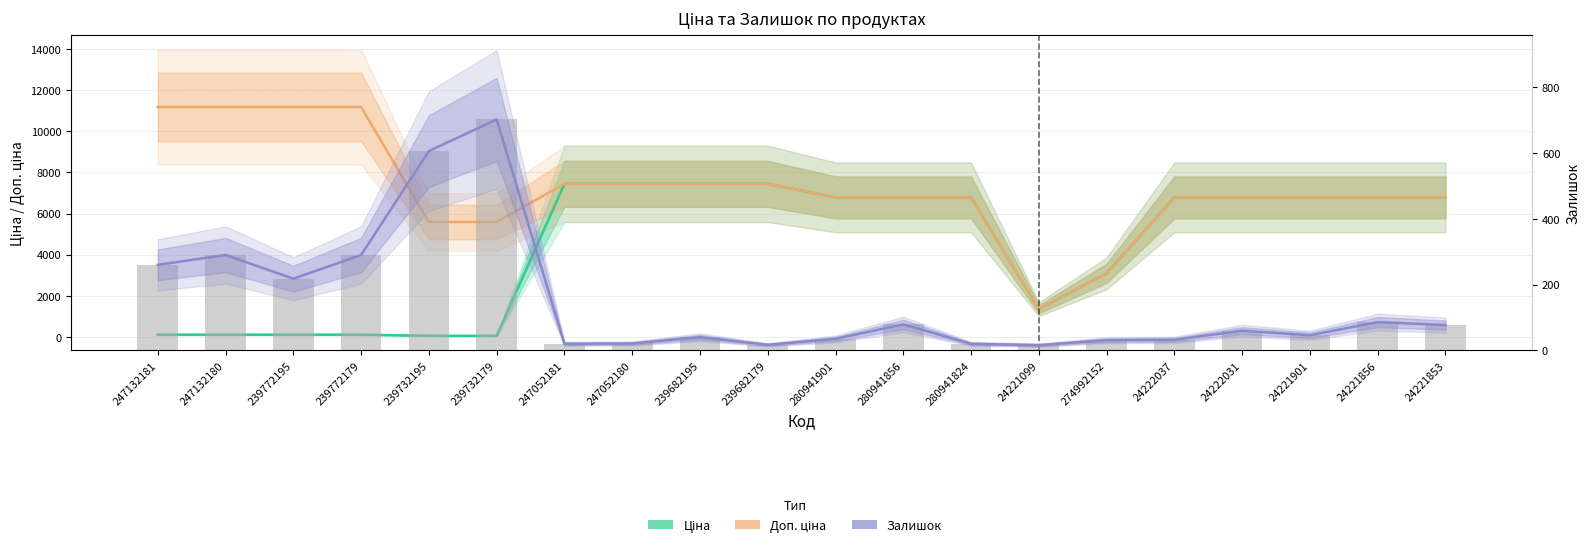

Which has a higher value, 24221099 or 239682195?

239682195